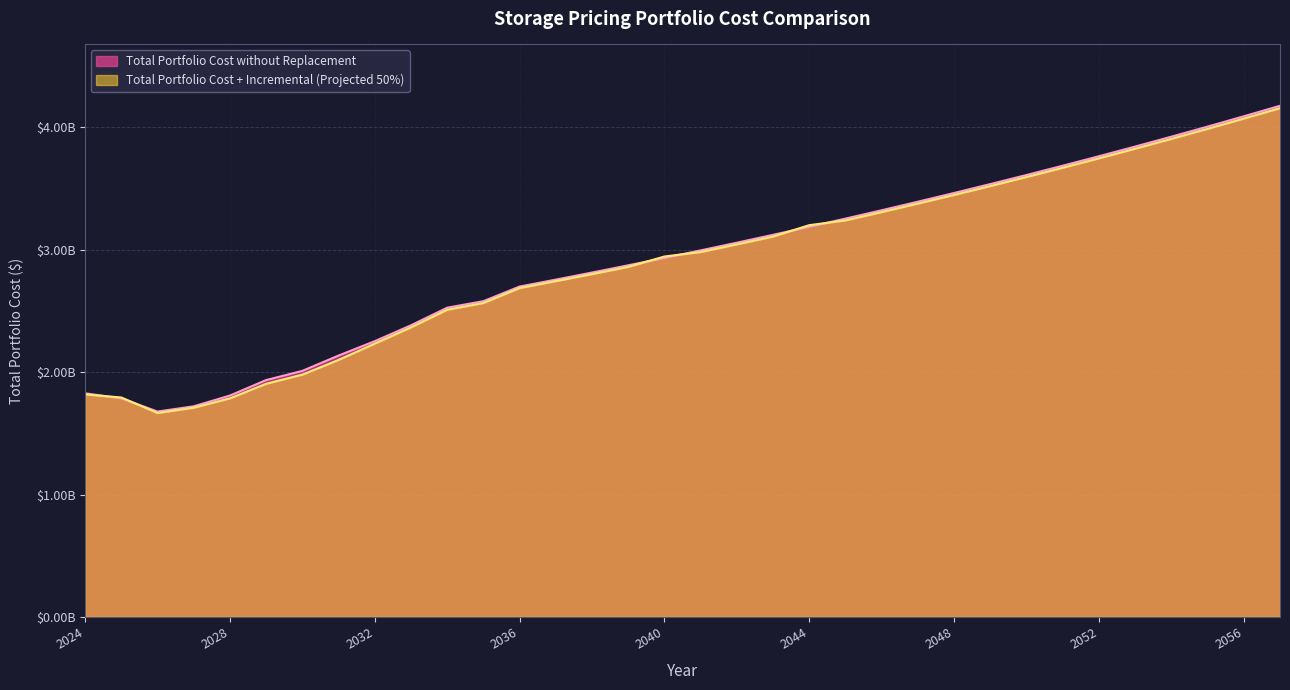

Which has a higher value, 2055 or 2036?

2055